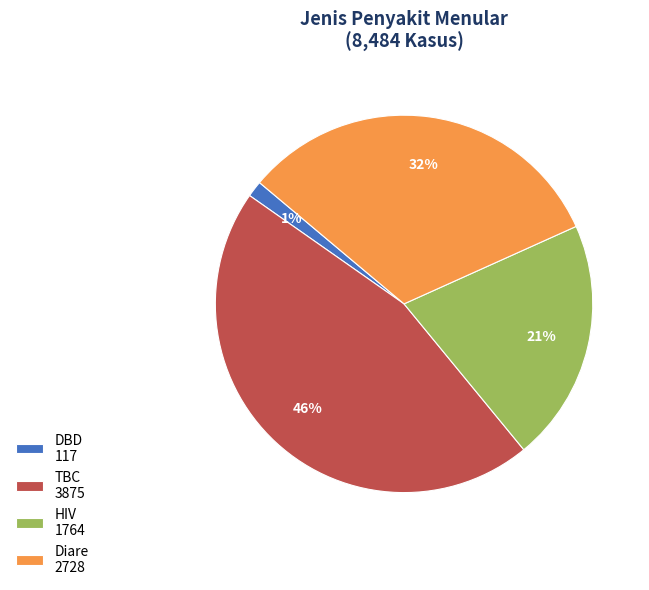

The DBD slice represents 1% of the pie. True or false?

True